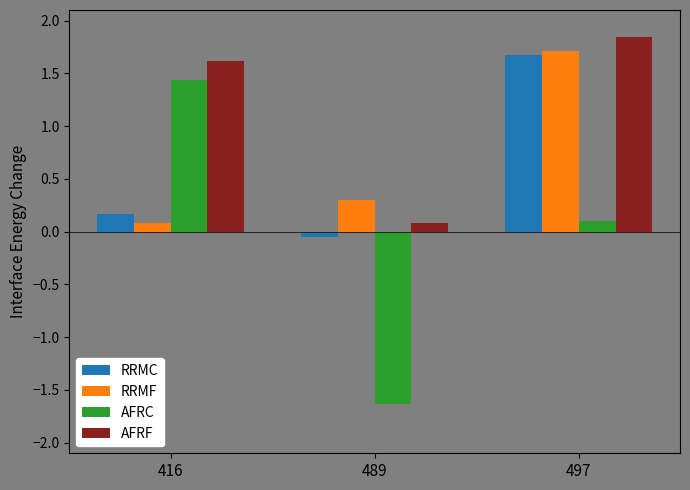

Rank the categories by AFRF value from highest to lowest.

497, 416, 489